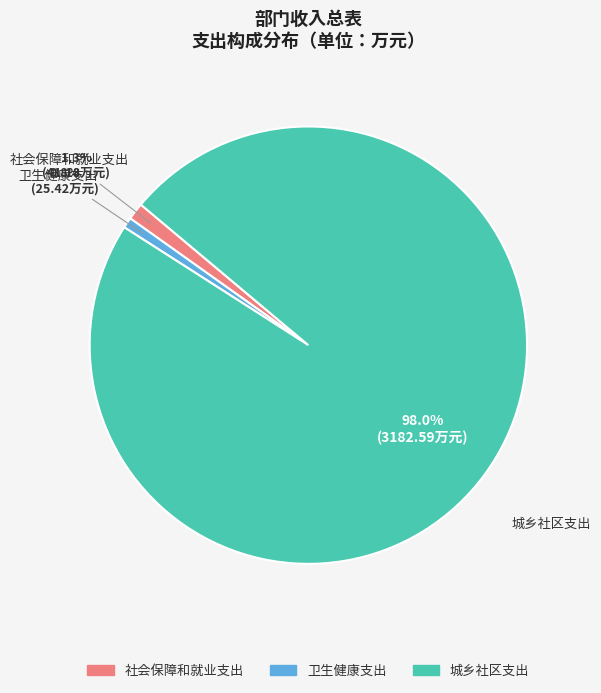

What is the ratio of the value at 社会保障和就业支出 to the value at 卫生健康支出?

1.6